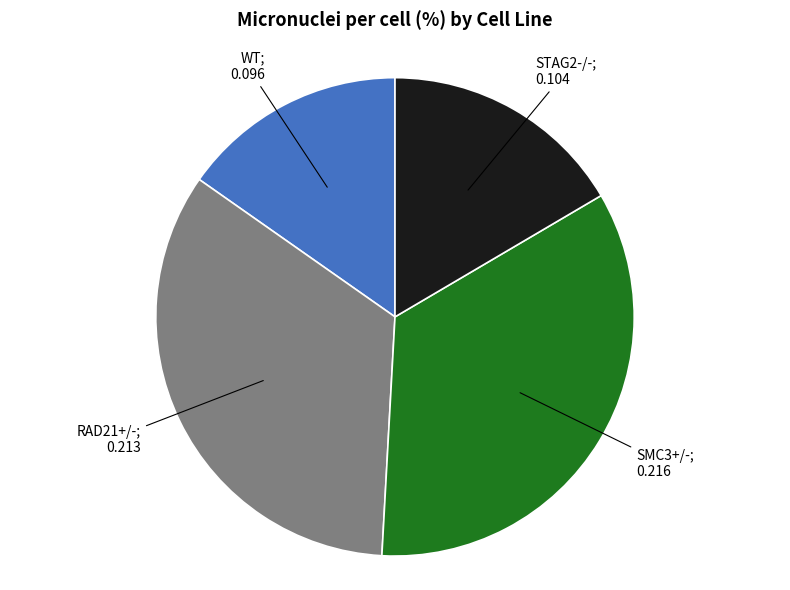

Does any single category account for the majority?

No